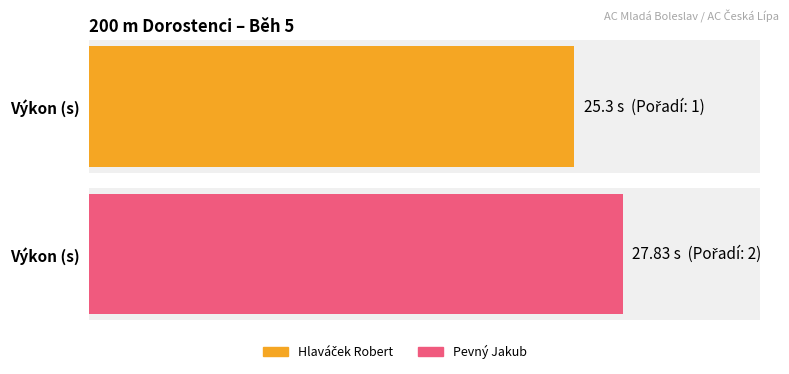

What is the value of the 1st bar from the left?

25.3